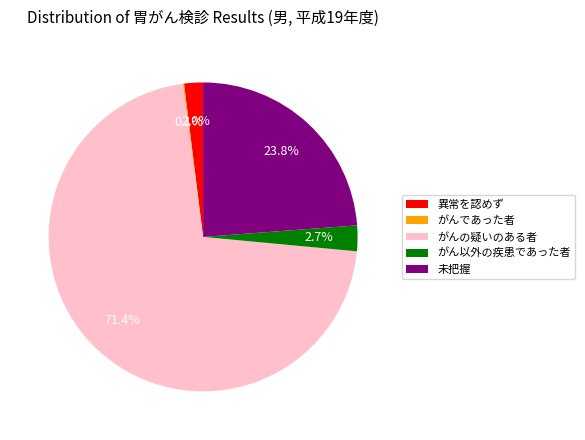

What percentage is NOT represented by 異常を認めず?

98.0%